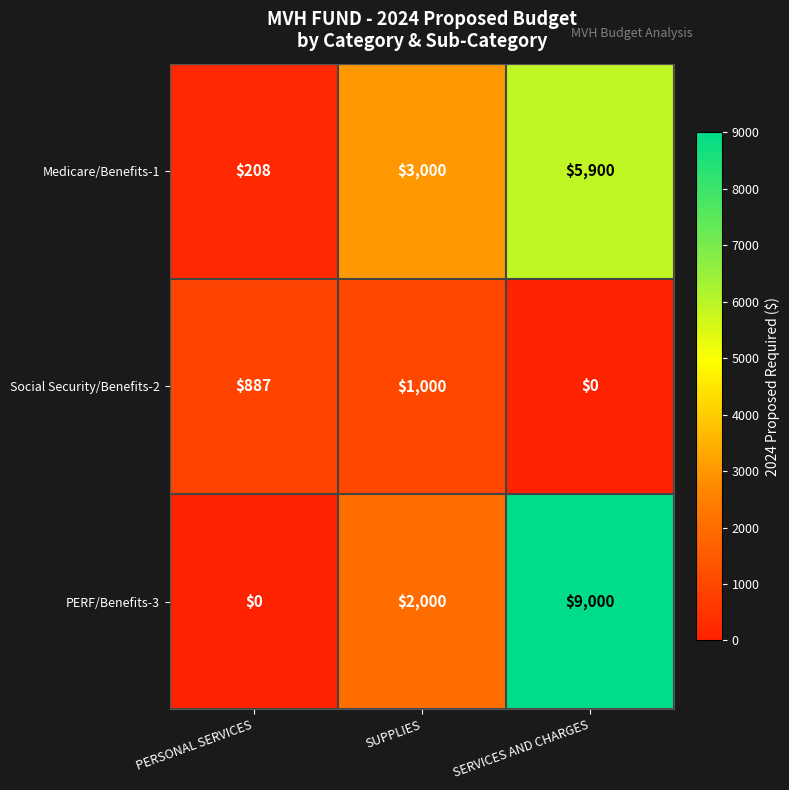

Count the PERF/Benefits-3 values in the range 0 to 9000.

3